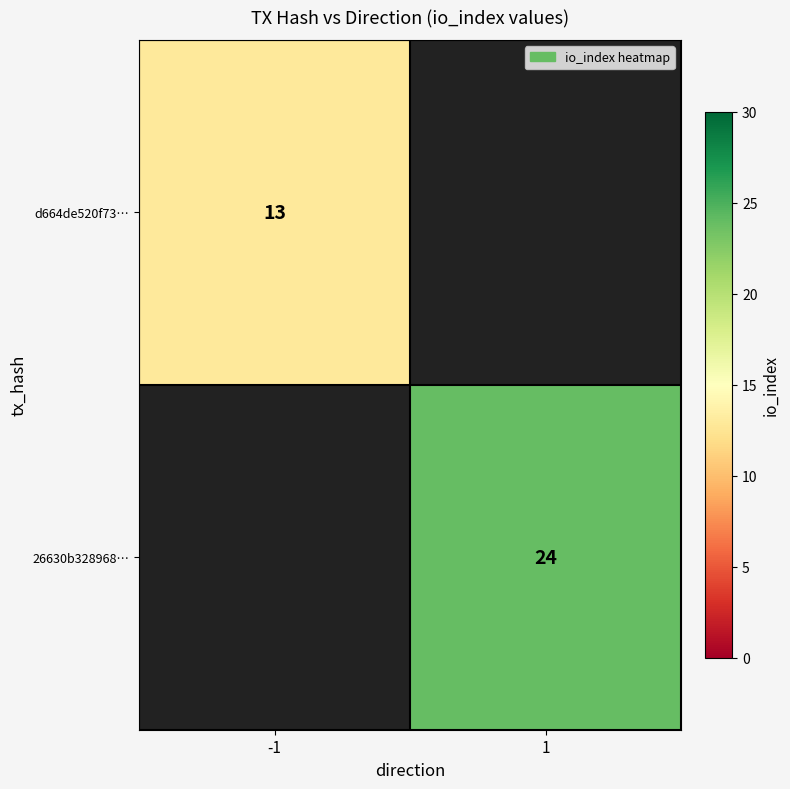

Is the value of d664de520f73… at -1 greater than the value of 26630b328968… at 1?

No